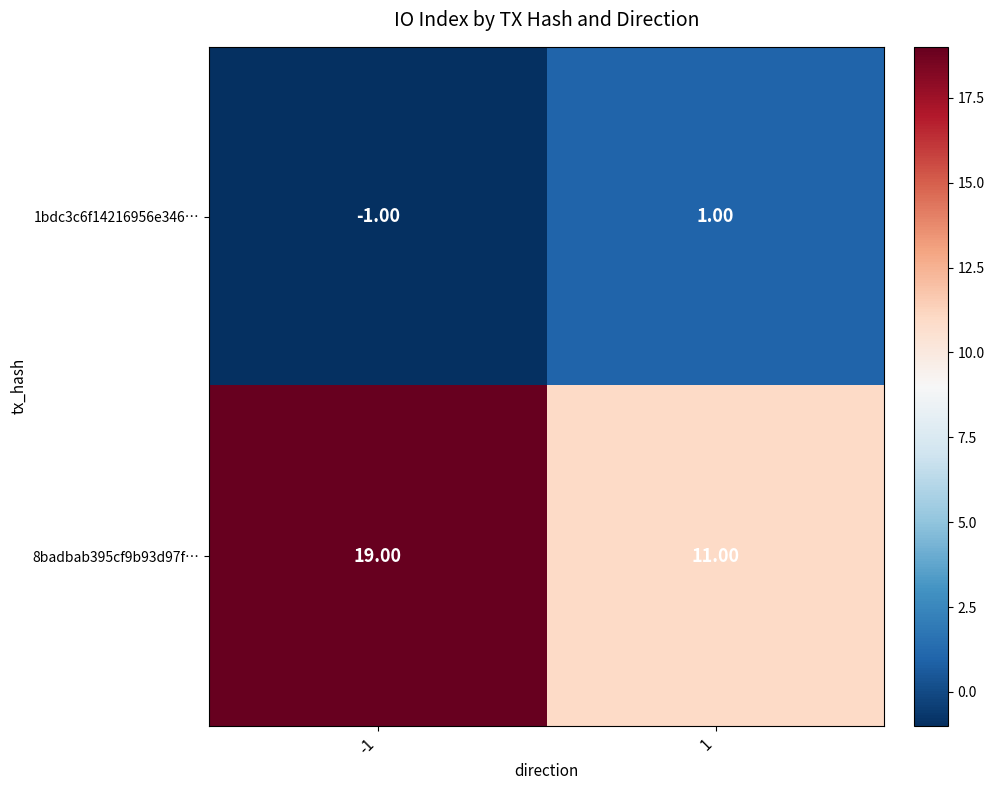

List the series in order of their overall mean, lowest first.

1bdc3c6f14216956e346…, 8badbab395cf9b93d97f…